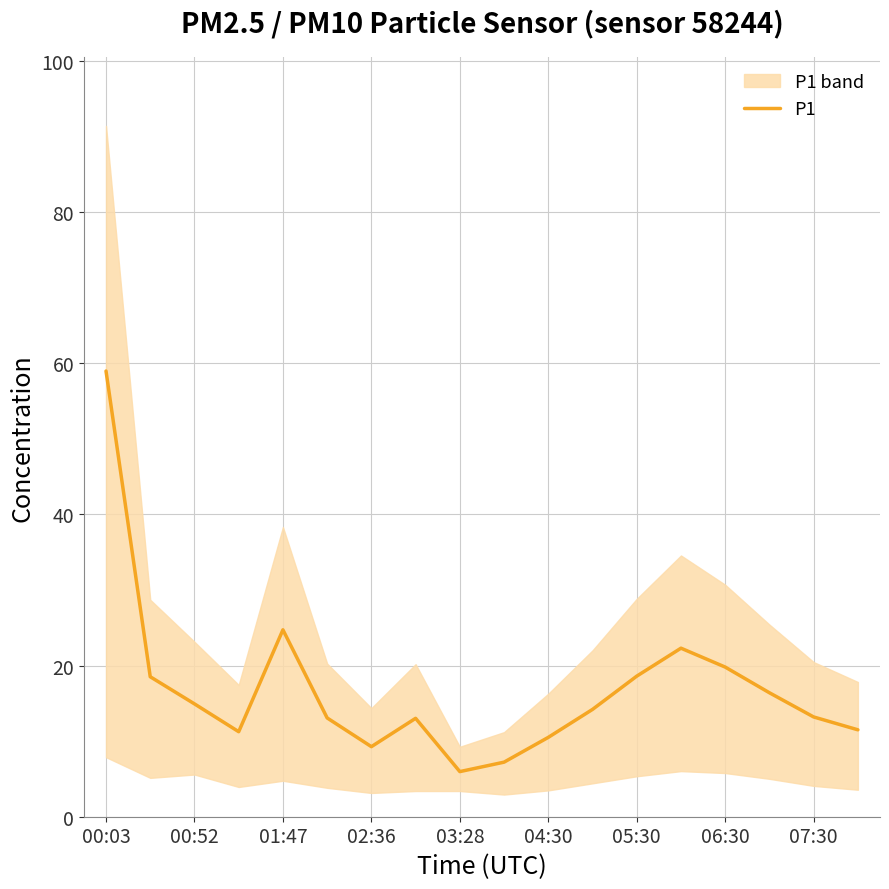

What is the lowest value of the P1 series?

6.0